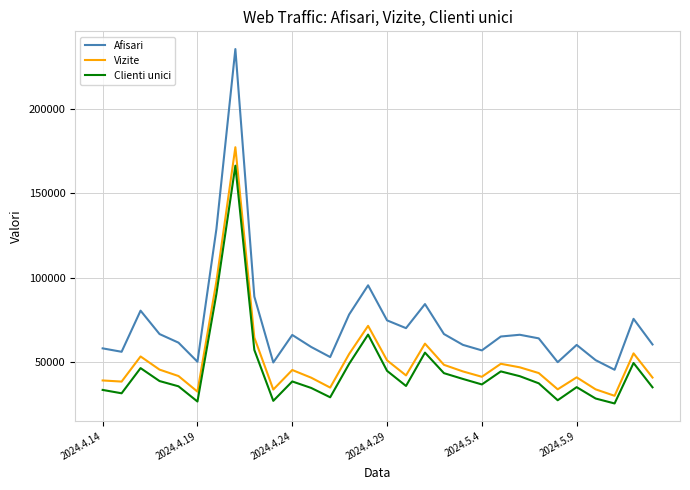

True or false: Afisari and Vizite intersect in this chart.

False